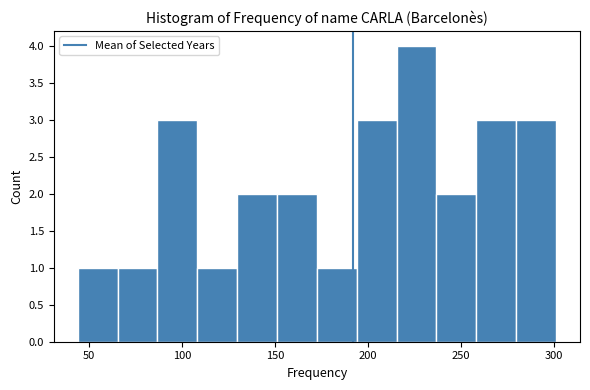

Over which range of the x-axis is the bar tallest?

215 to 235